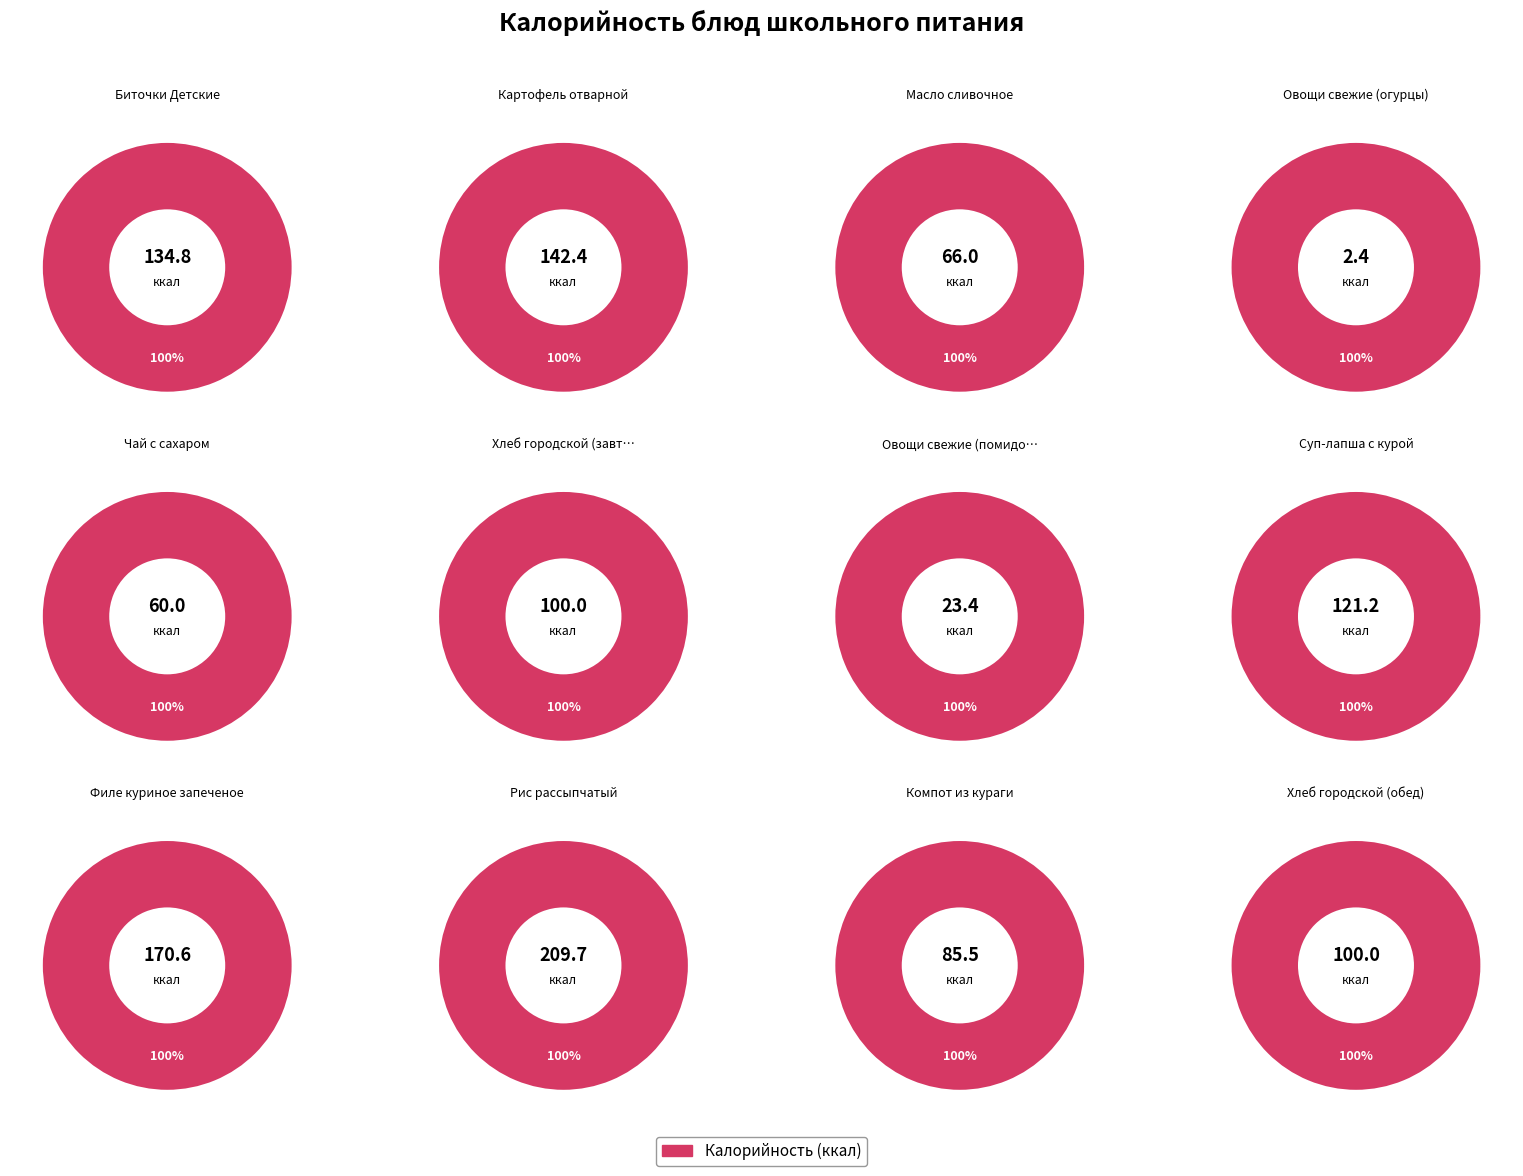

Between Биточки Детские and Компот из кураги, which is larger?

Биточки Детские